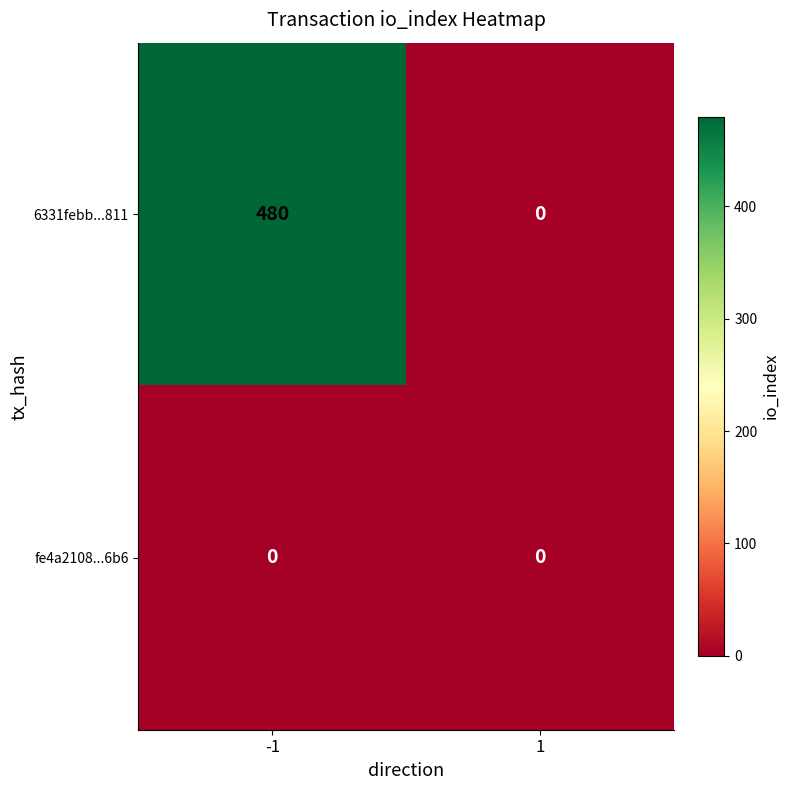

Rank the series by their maximum value, from highest to lowest.

6331febb...811, fe4a2108...6b6